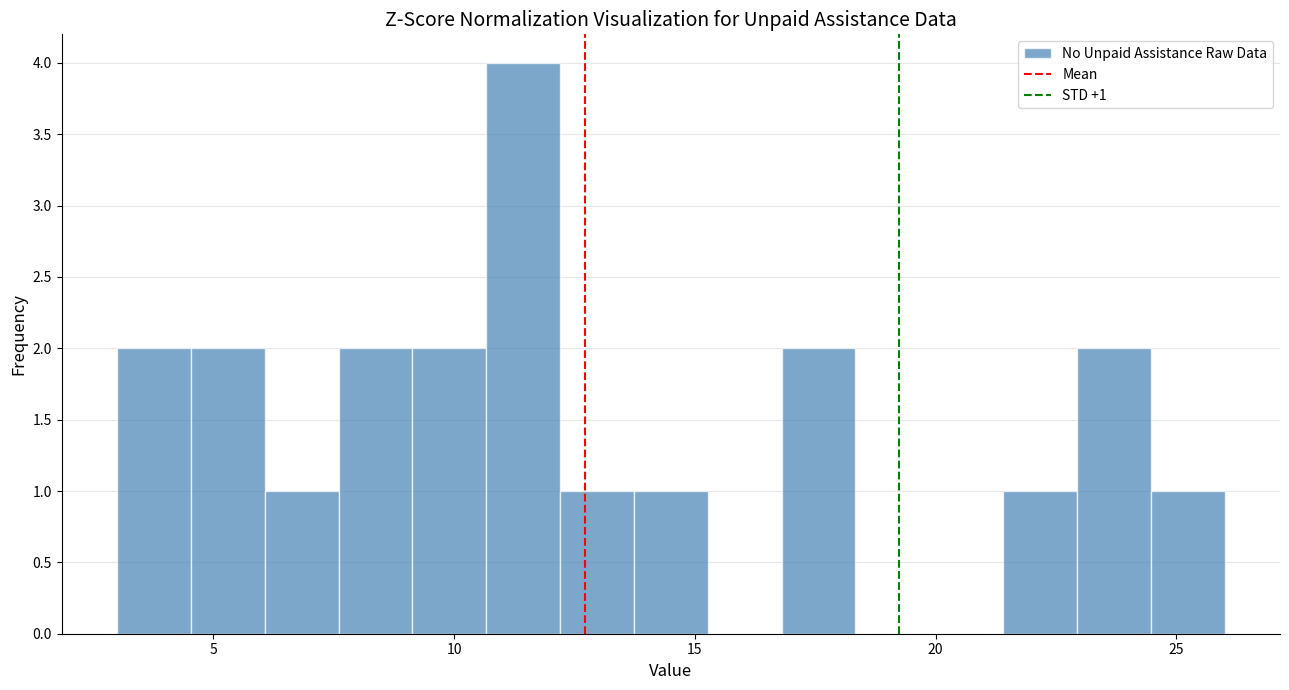

Around what value on the x-axis is the tallest bar? Give the approximate position of its centre, as read against the axis.

11.5